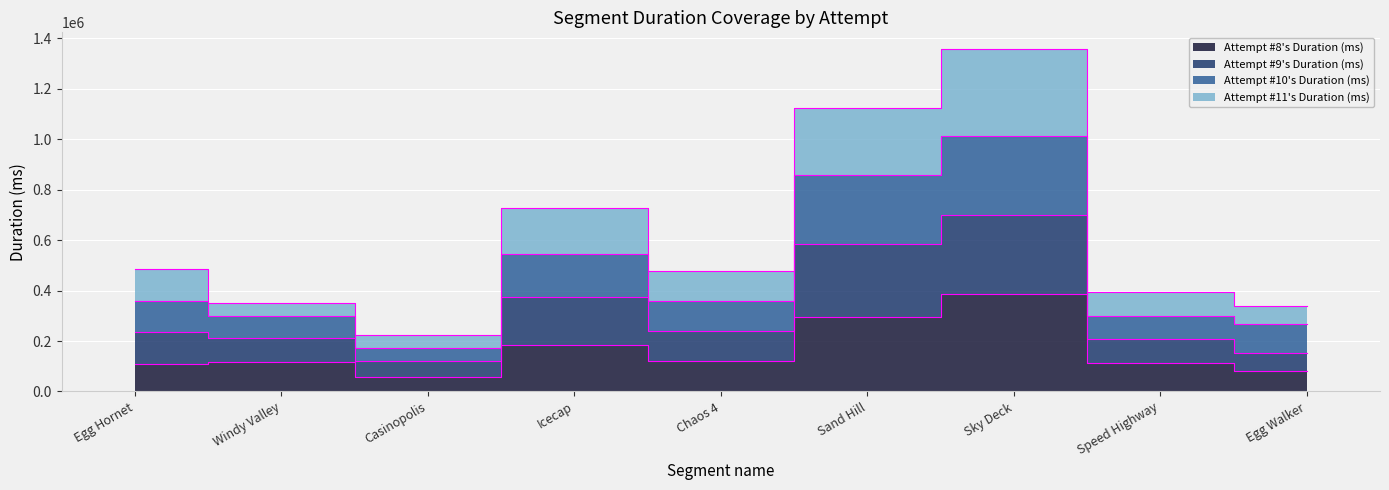

What are all the series names shown in the legend?

Attempt #8's Duration (ms), Attempt #9's Duration (ms), Attempt #10's Duration (ms), Attempt #11's Duration (ms)